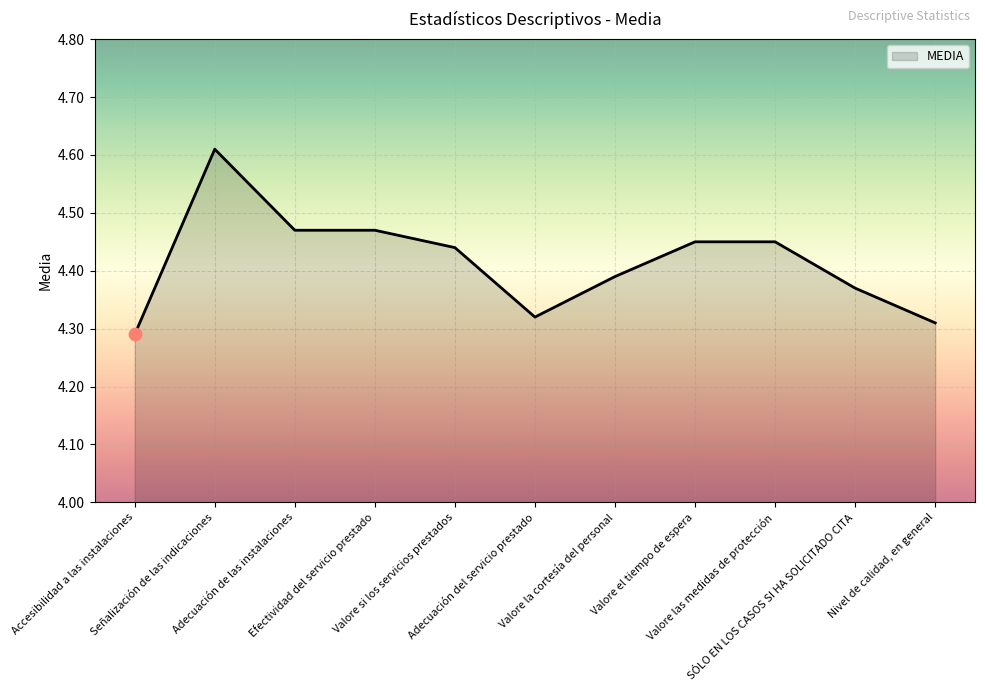

Which has a higher value, Adecuación del servicio prestado or Valore las medidas de protección?

Valore las medidas de protección